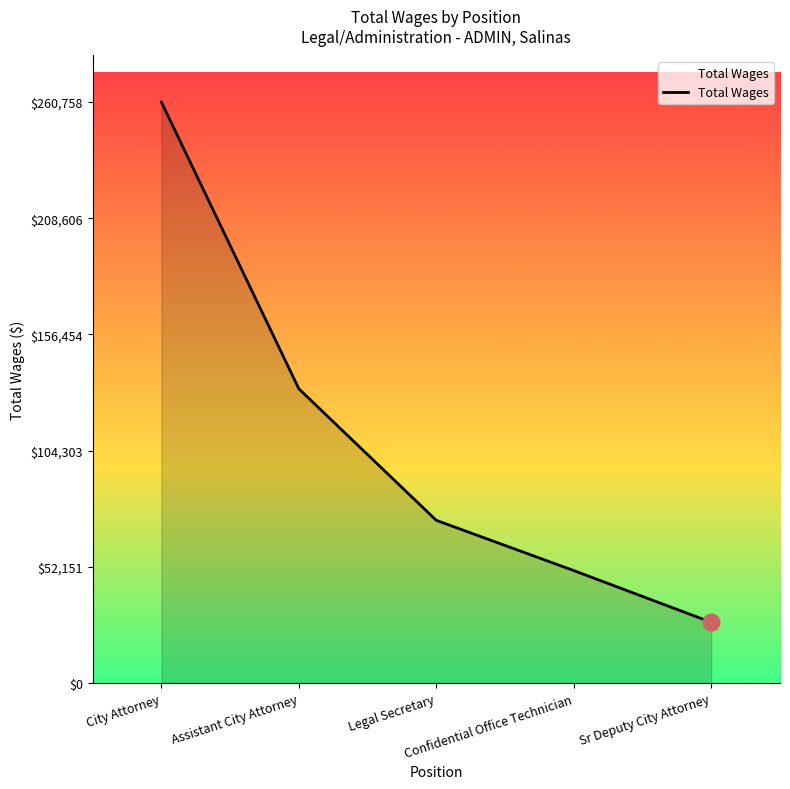

The value at Assistant City Attorney is 132077. True or false?

True